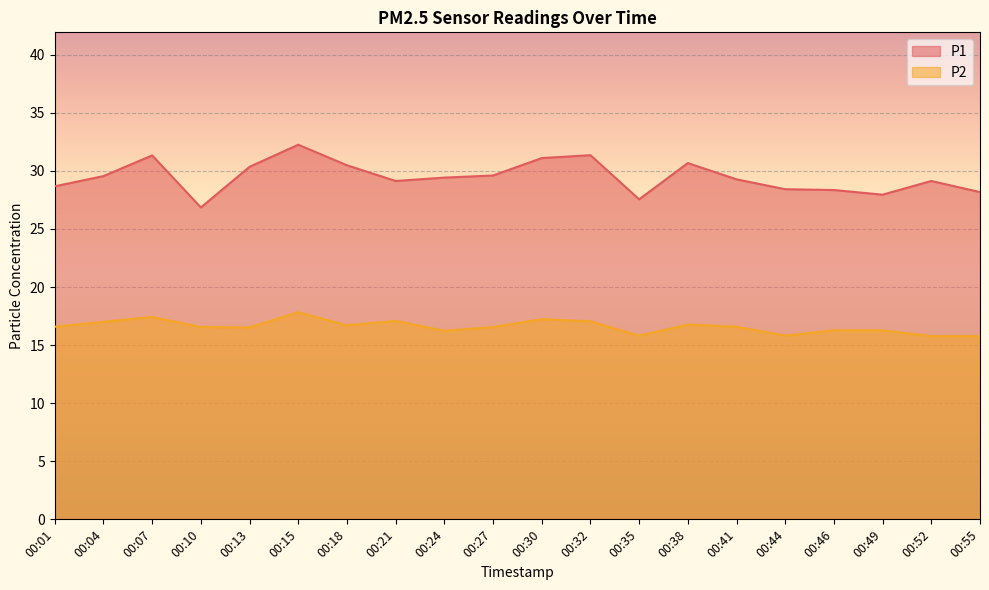

At which category is the sum across all series the highest?

00:15